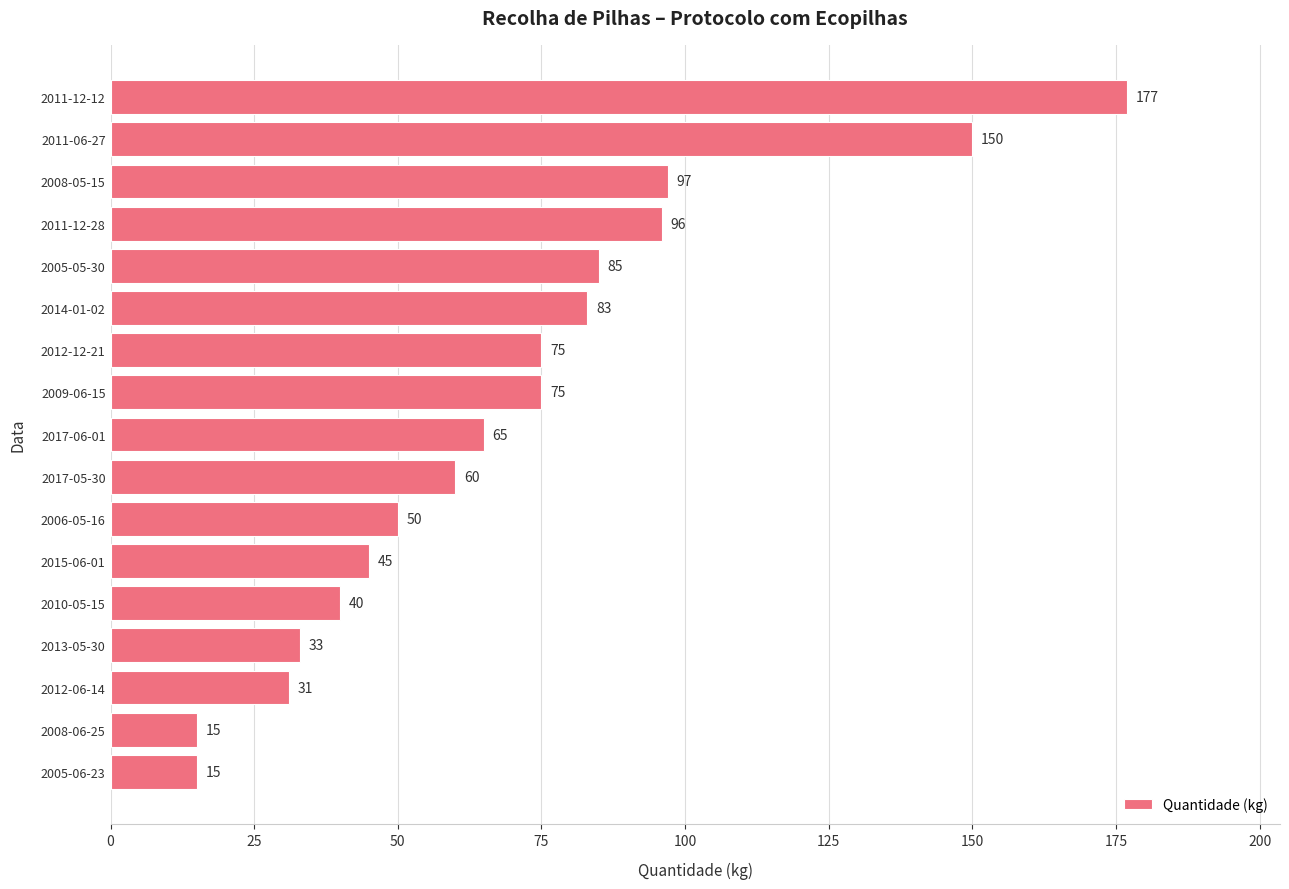

How many bars are there in total?

17